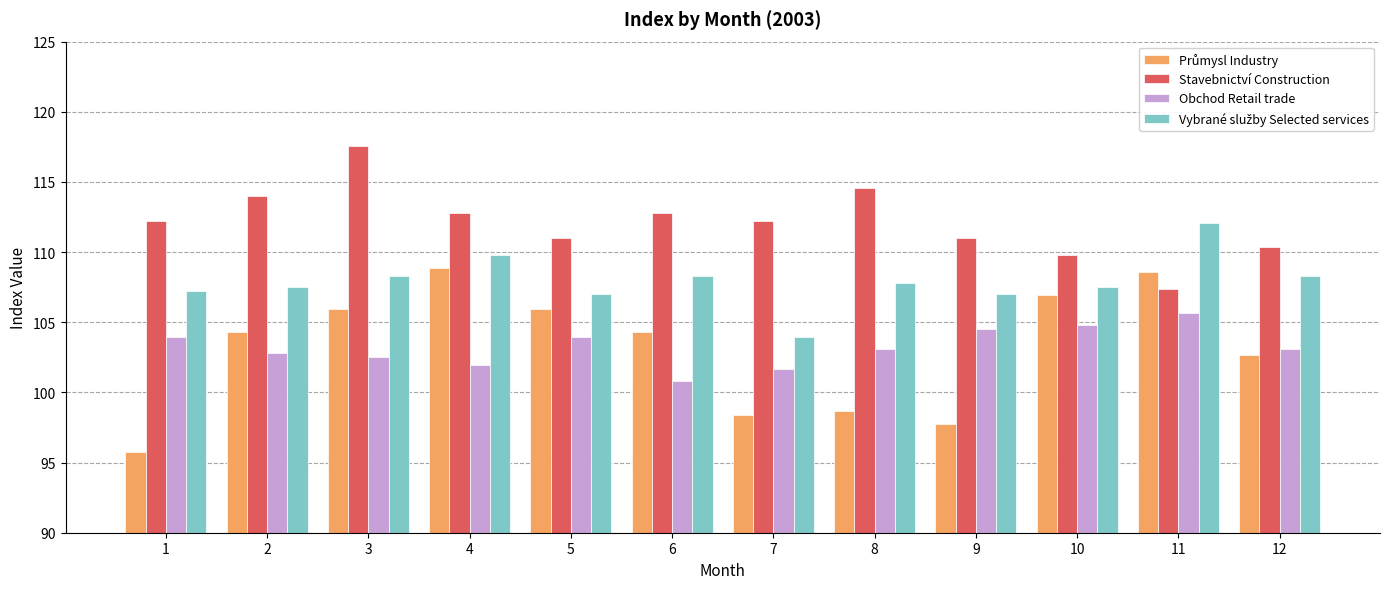

The value of Obchod Retail trade at 6 is 100.8. True or false?

True